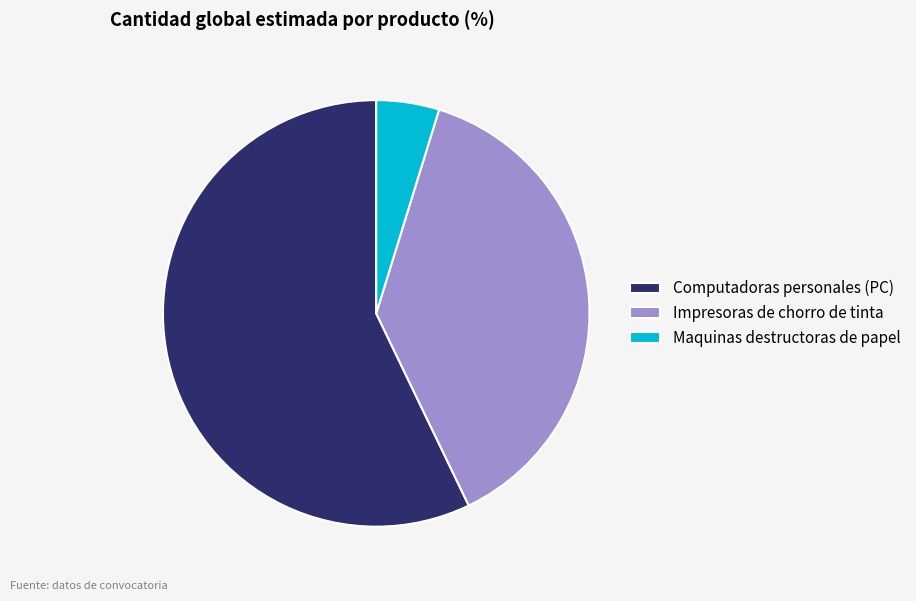

Combined, do Maquinas destructoras de papel and Impresoras de chorro de tinta account for over 50%?

No